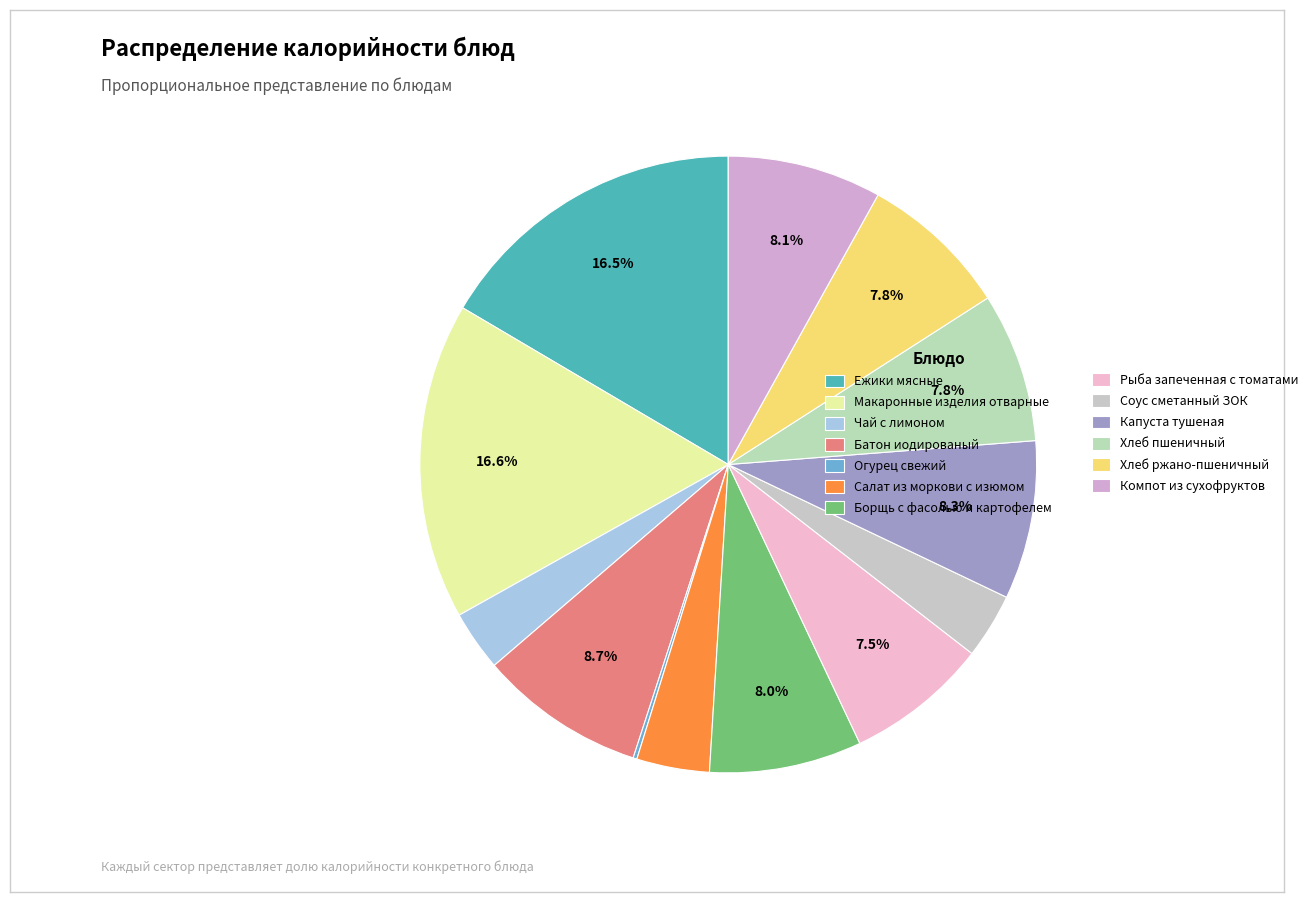

Count the number of slices in the pie.

13